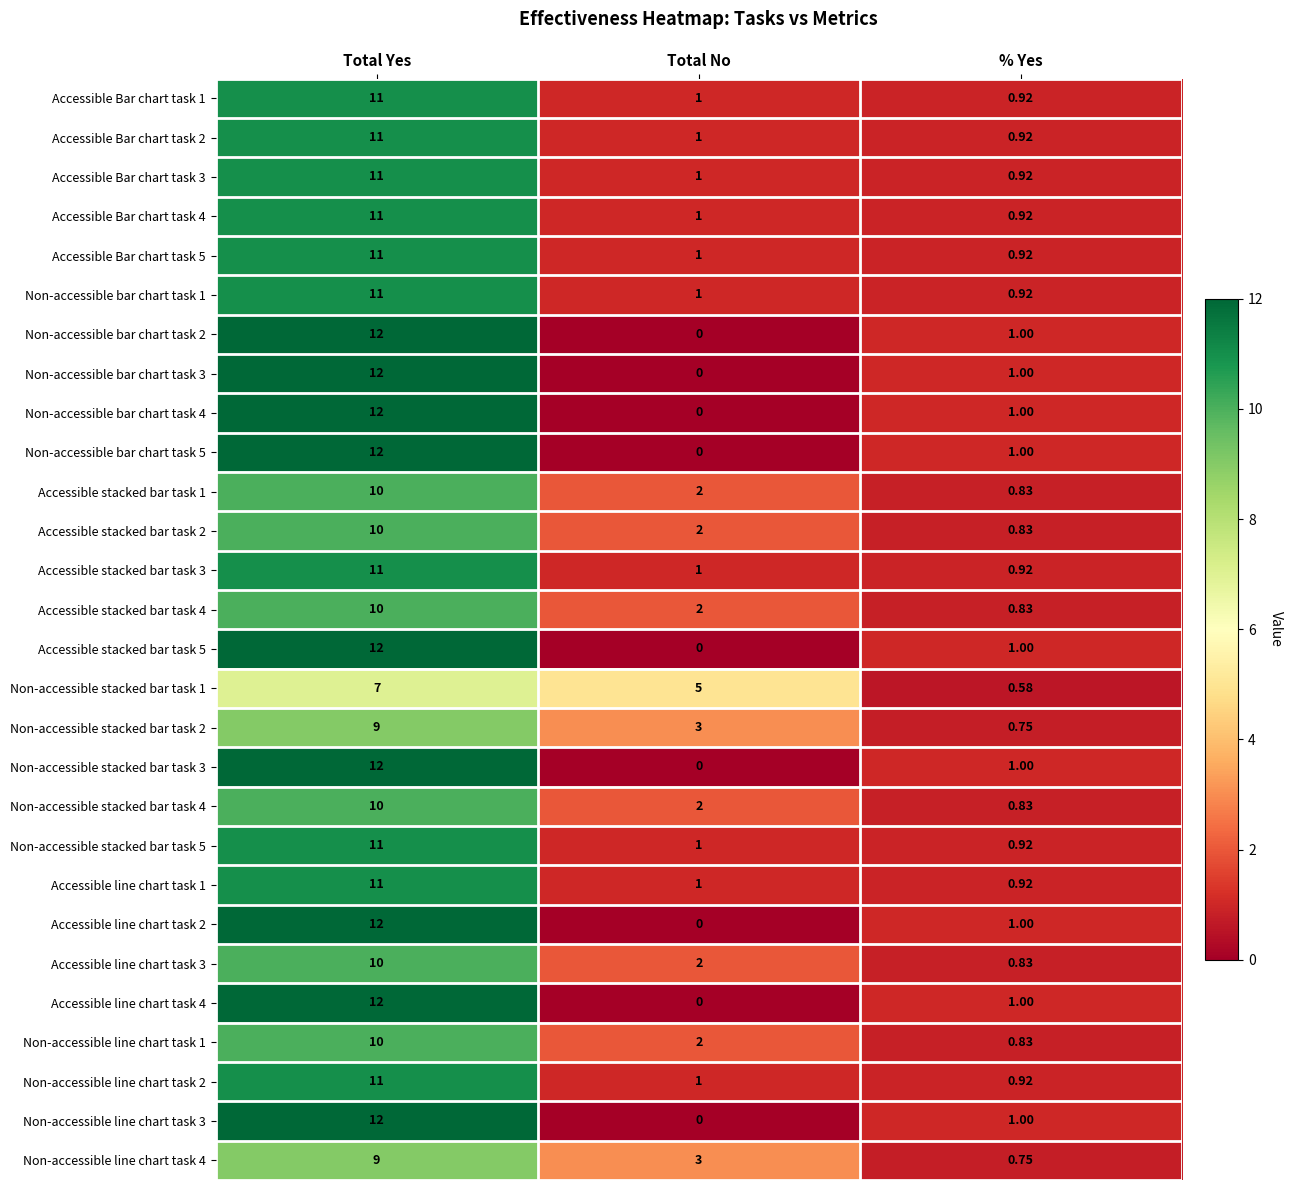

How many data points does each series have?

3